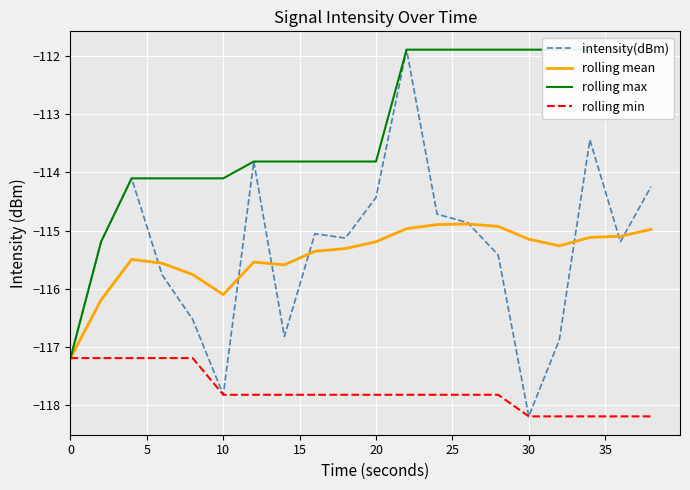

What is the minimum value for rolling min?

-118.2